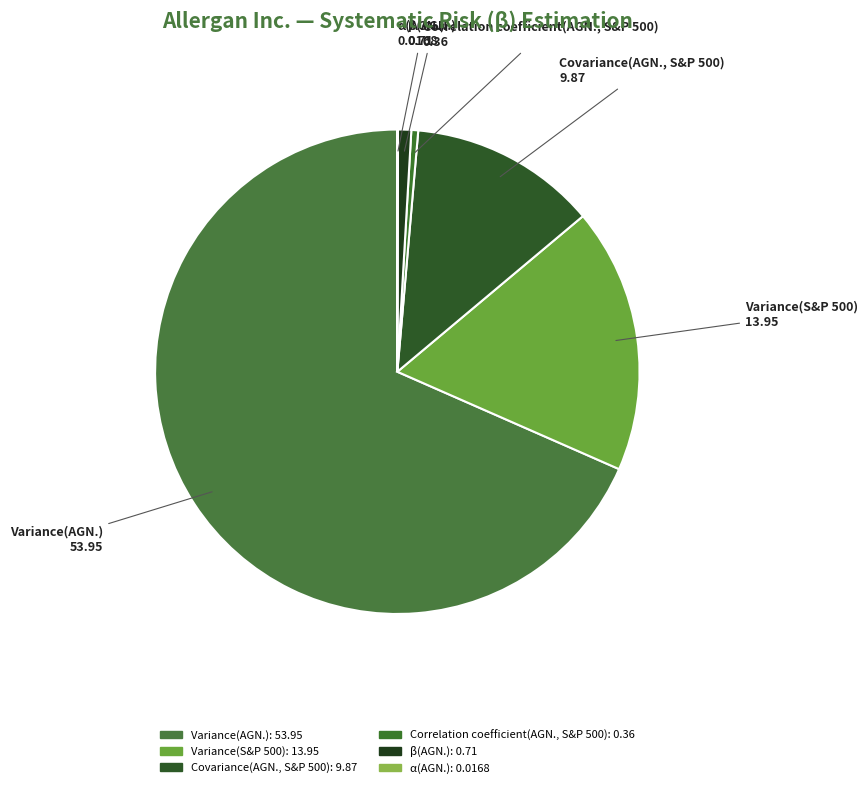

Which has a higher value, Covariance(AGN., S&P 500) or Variance(S&P 500)?

Variance(S&P 500)